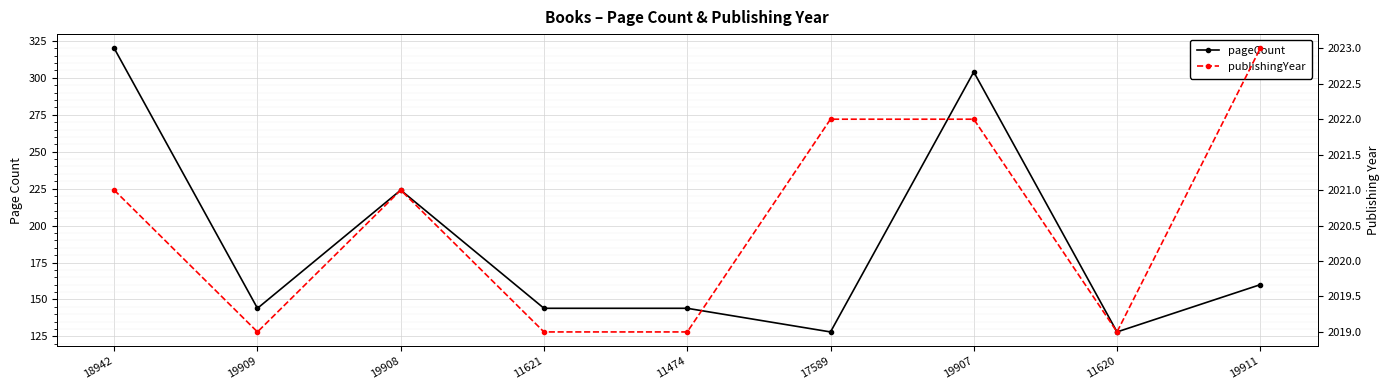

What is the spread (max minus min) of values at 19907?

1718